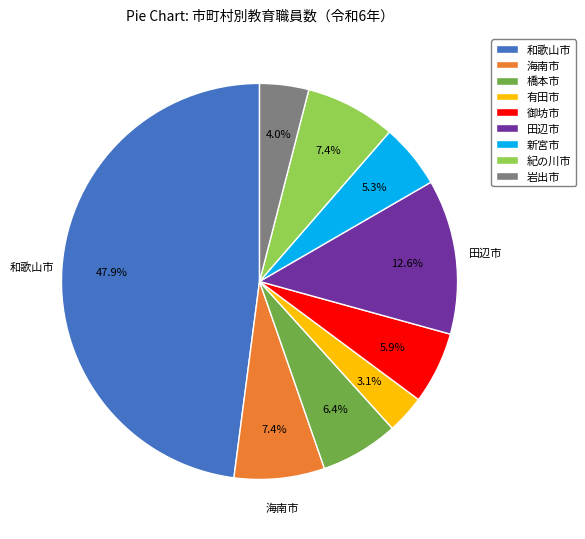

How many slices are in this pie chart?

9